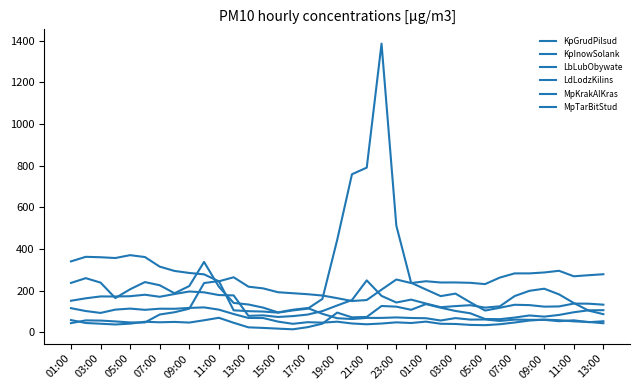

Does the chart display data point markers on the line(s)?

No